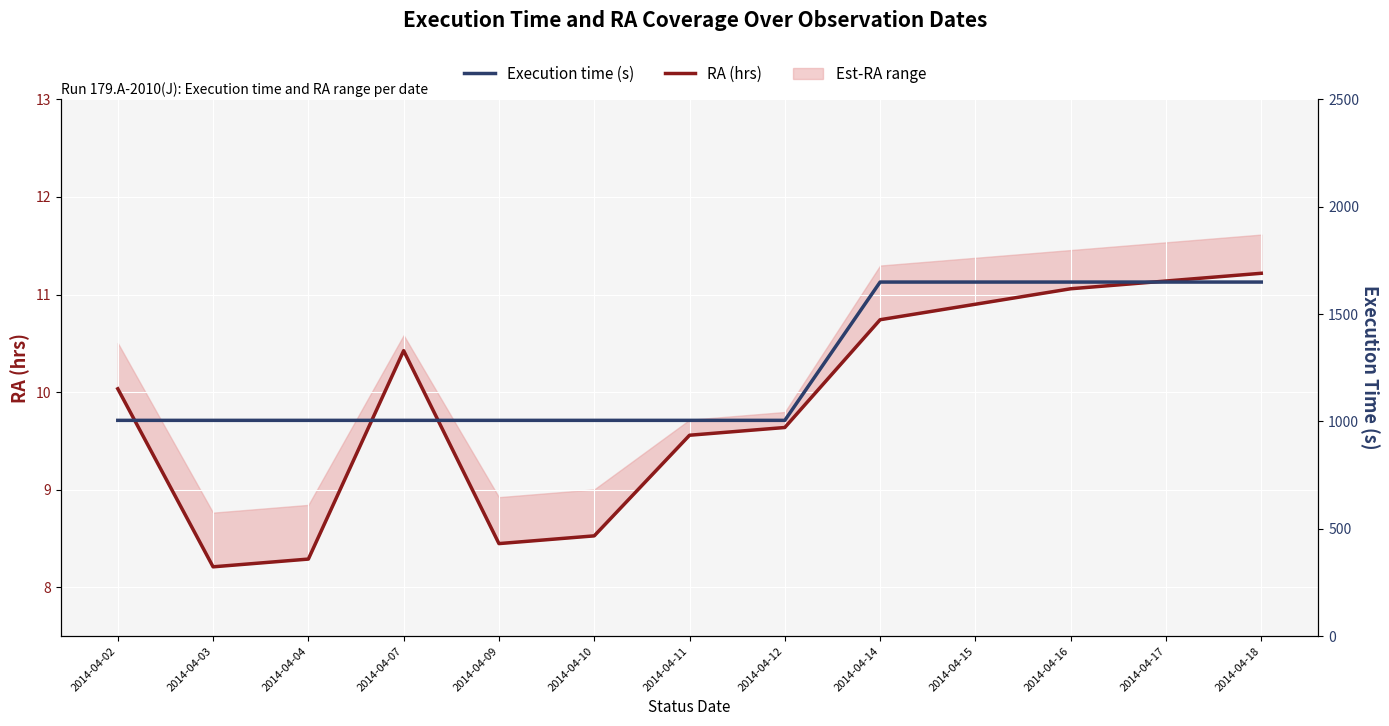

Read the RA (hrs) value at 2014-04-04.

8.3